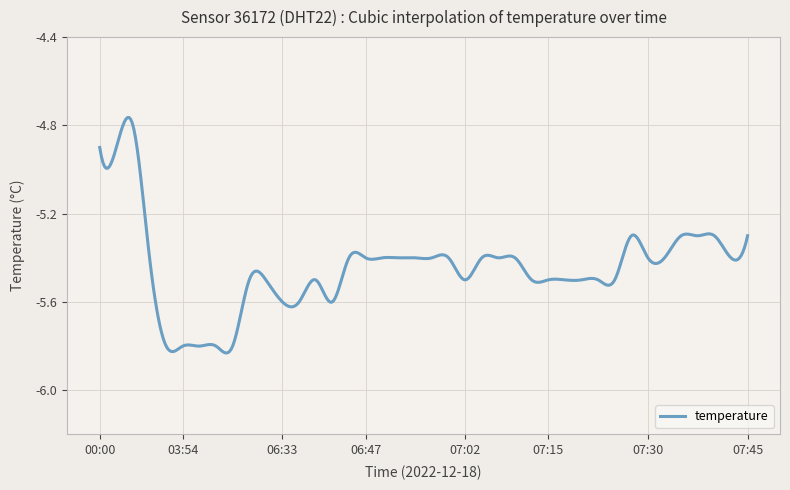

Does the chart display data point markers on the line(s)?

No